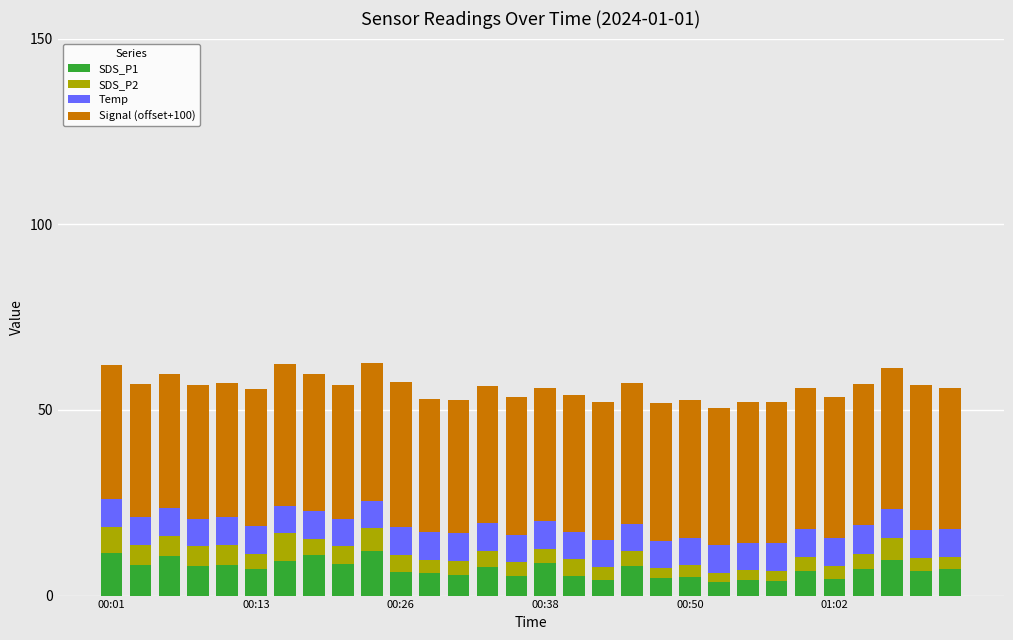

What is the sum of all SDS_P1 values?

215.3